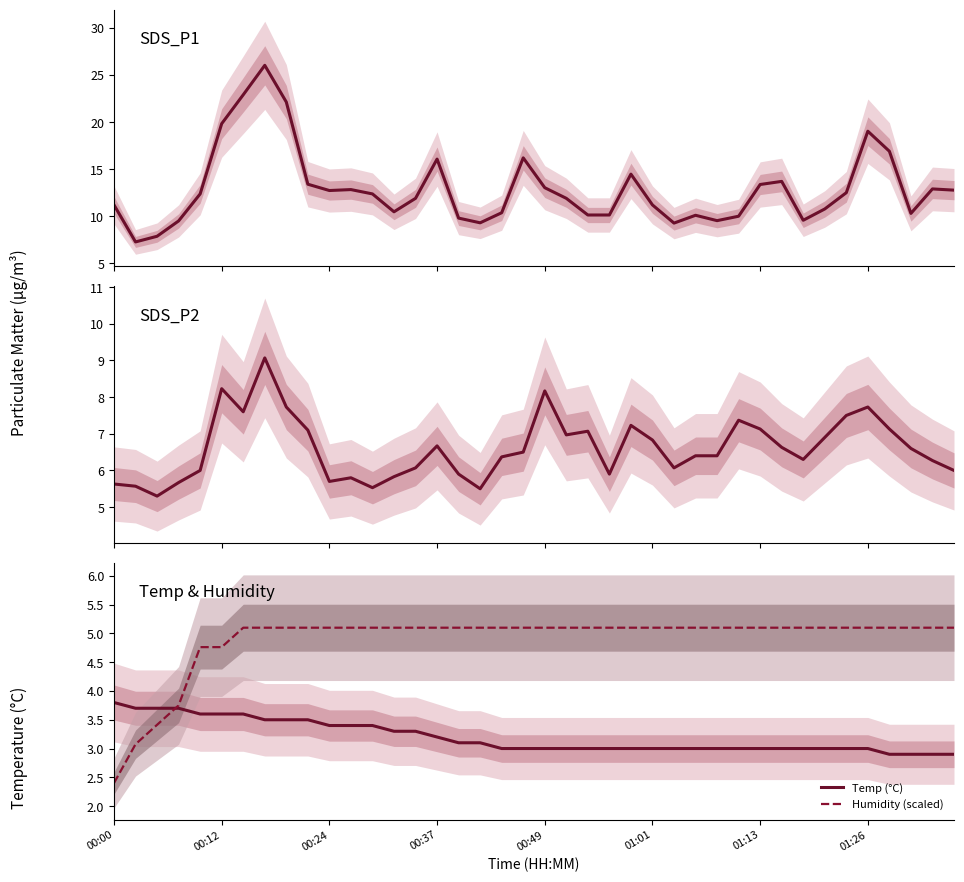

What is the sum of the Humidity (scaled) values at 34 and 32?

10.2